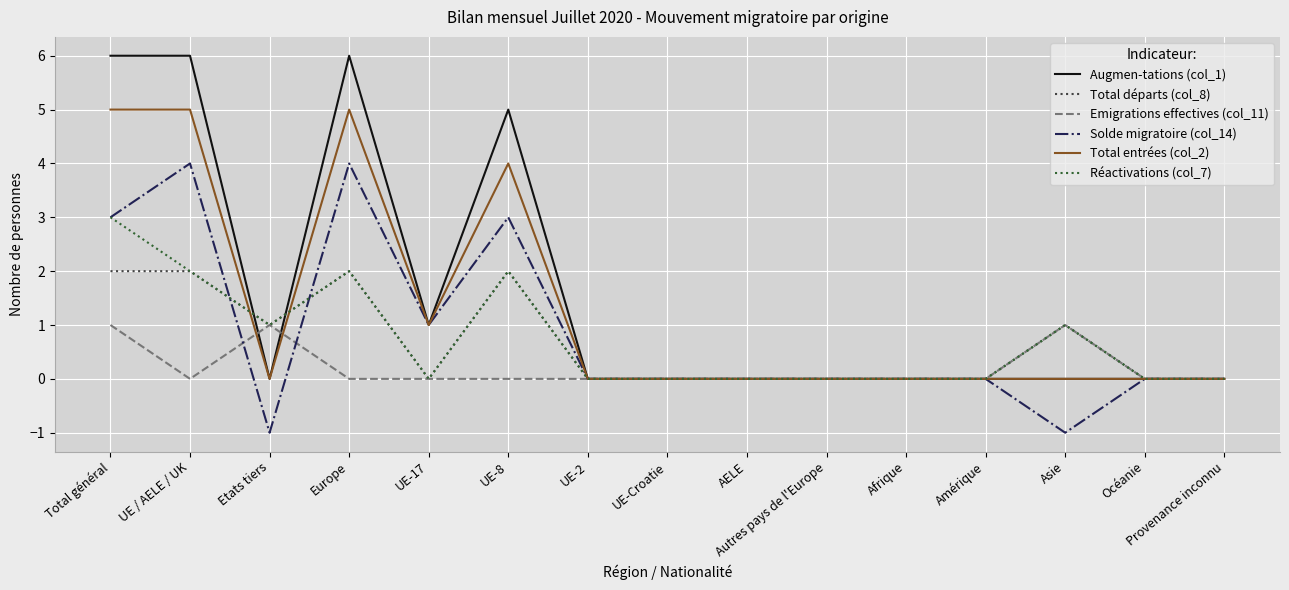

Does the chart have visible grid lines?

Yes